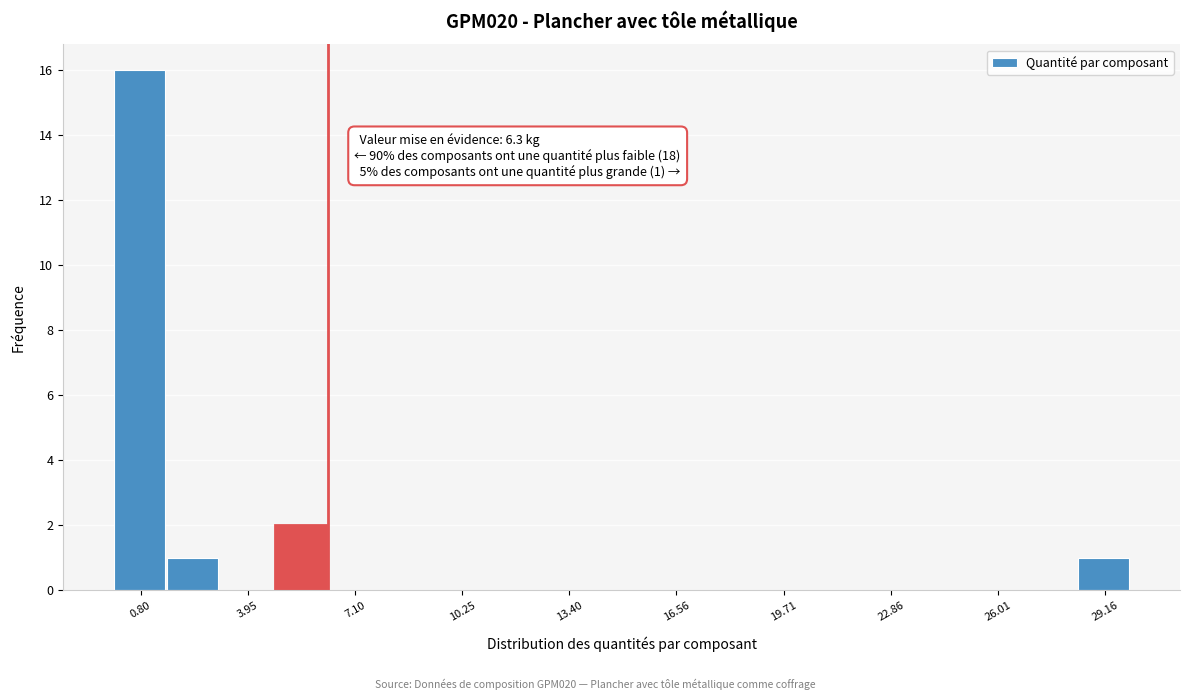

Read against the x-axis, roughly where is the centre of the tallest bar?

1.0